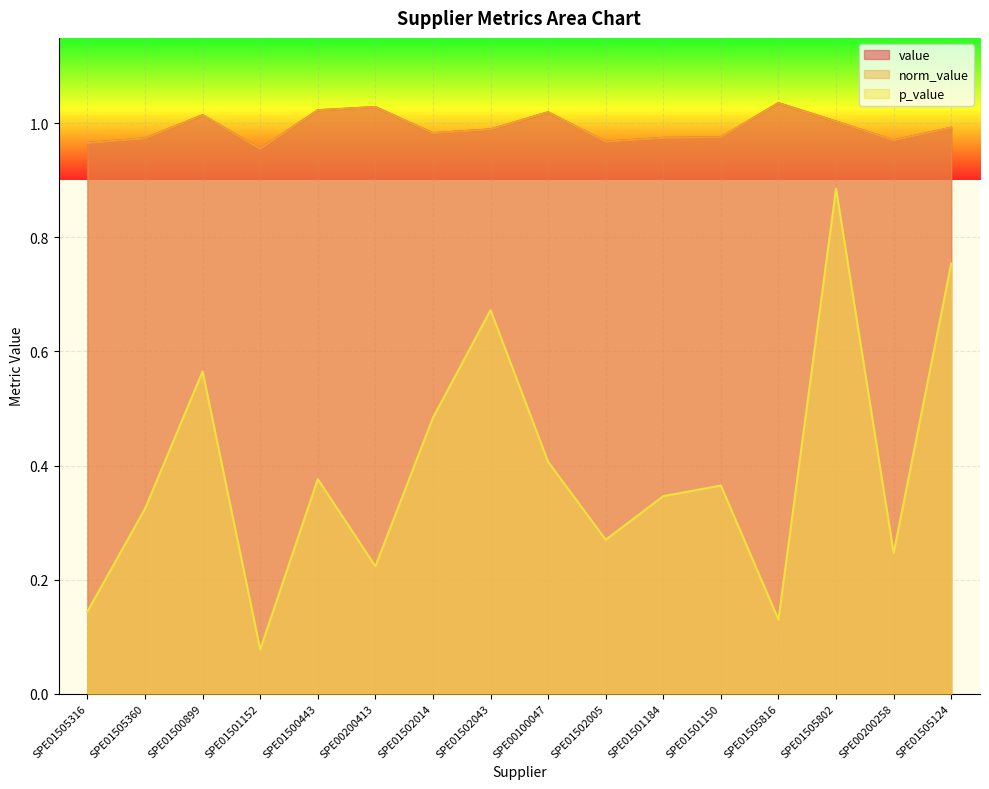

True or false: p_value and value intersect in this chart.

False